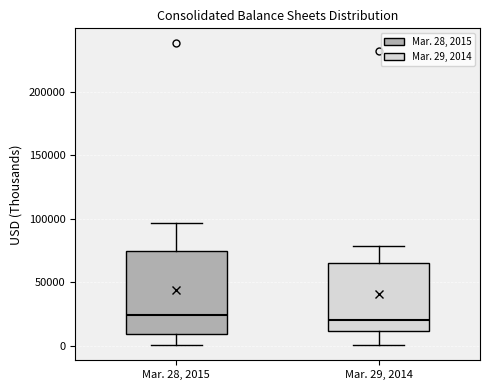

Where is the lower edge of the box for Mar. 29, 2014 on the y-axis? The values are not printed on the chart, so give them approximately, as read against the axis.

10000